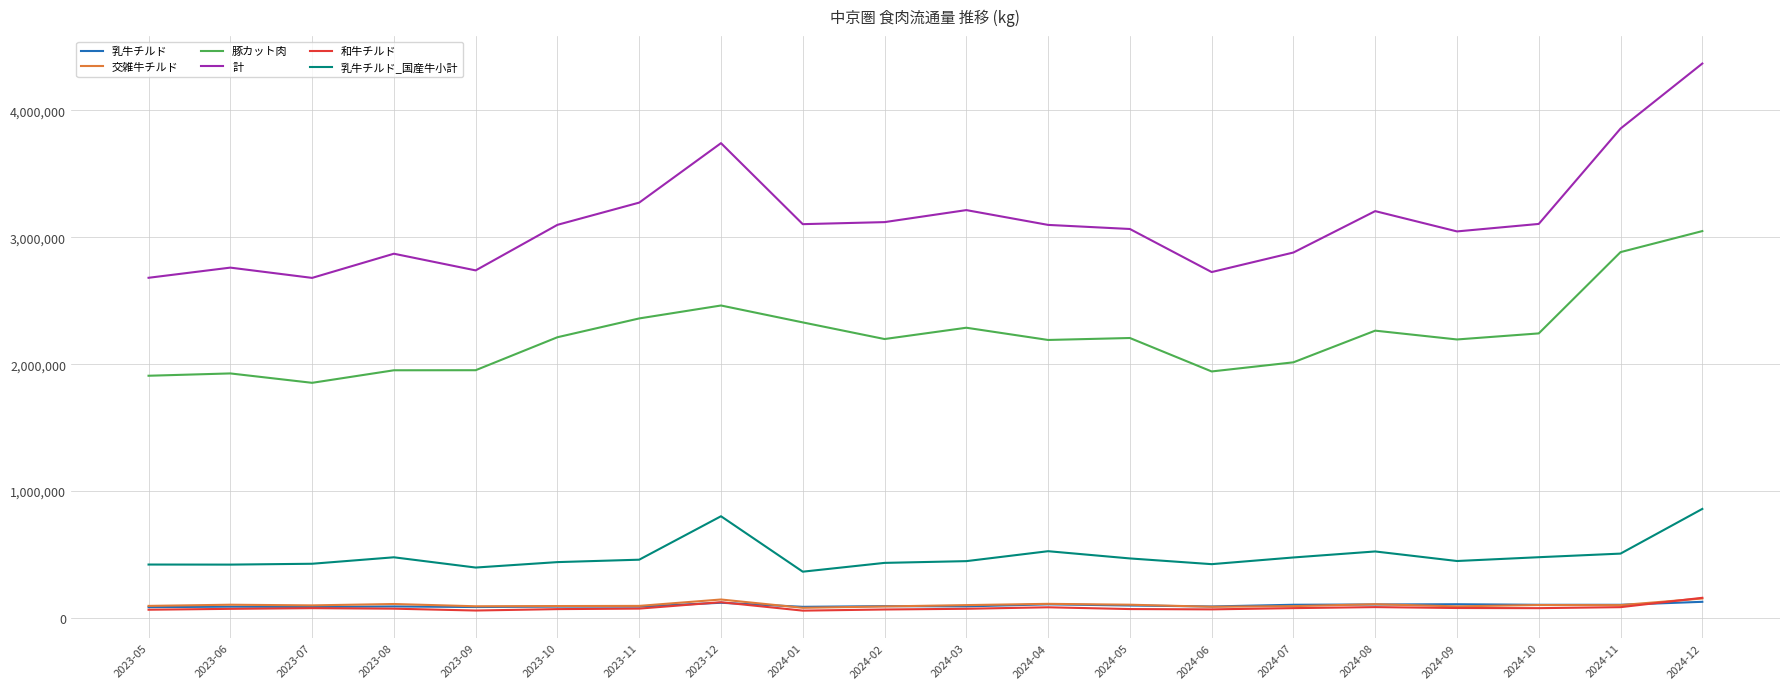

Does the chart display data point markers on the line(s)?

No